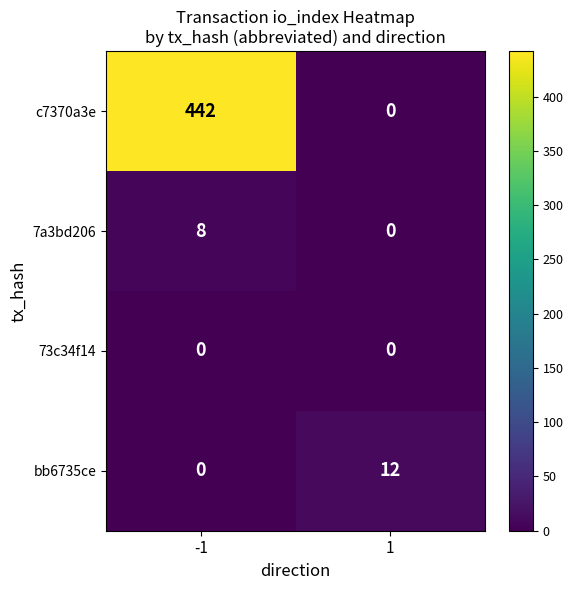

What is the spread (max minus min) of values at -1?

442